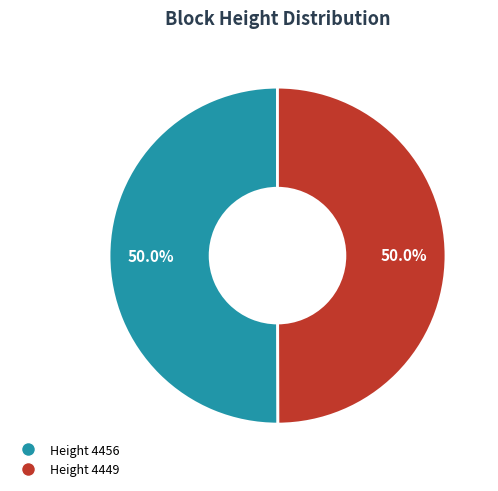

Do Height 4449 and Height 4456 together represent more than half of the pie?

Yes